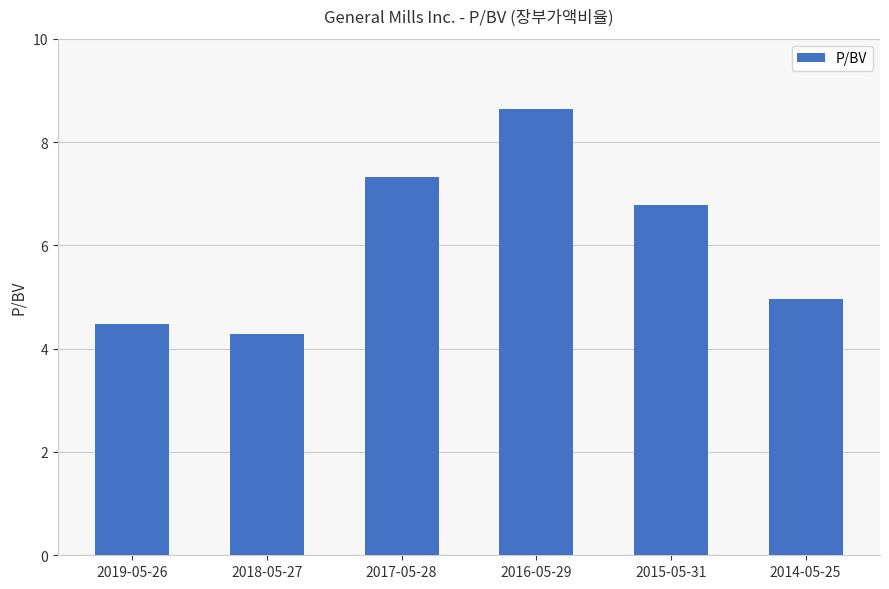

How many bars are there in total?

6